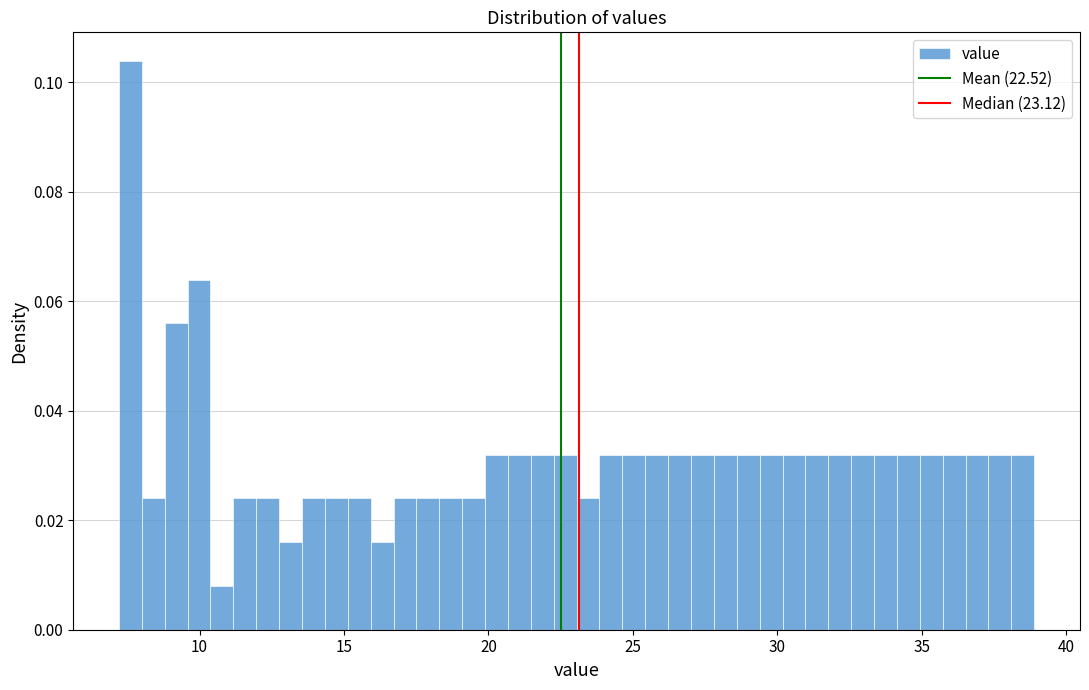

Around what value on the x-axis is the tallest bar? Give the approximate position of its centre, as read against the axis.

7.5